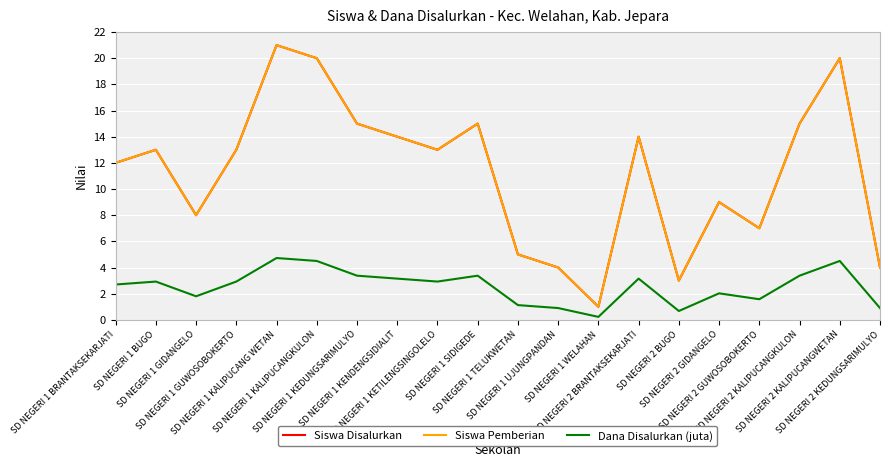

What is the difference between the highest and lowest values at SD NEGERI 2 BRANTAKSEKARJATI?

10.8